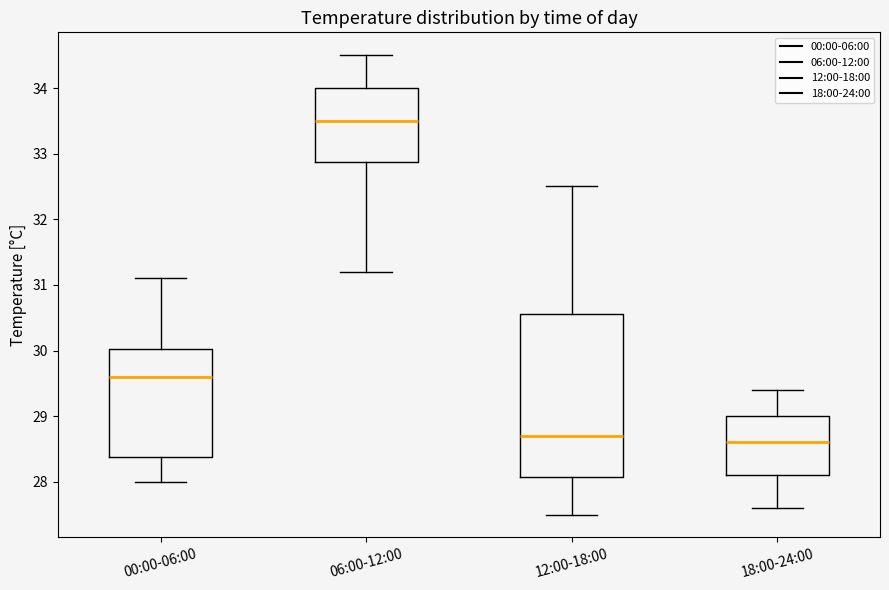

Reading left to right, transcribe this box plot: for each box, give where its median line is, the range the box spans, and where its two whiskers end, as read against the y-axis. The values are not printed on the chart, so give them approximately, as read against the axis.

00:00-06:00: median 29.6, box 28.4 to 30.0, whiskers 28.0 to 31.1
06:00-12:00: median 33.5, box 32.9 to 34.0, whiskers 31.2 to 34.5
12:00-18:00: median 28.7, box 28.1 to 30.6, whiskers 27.5 to 32.5
18:00-24:00: median 28.6, box 28.1 to 29.0, whiskers 27.6 to 29.4